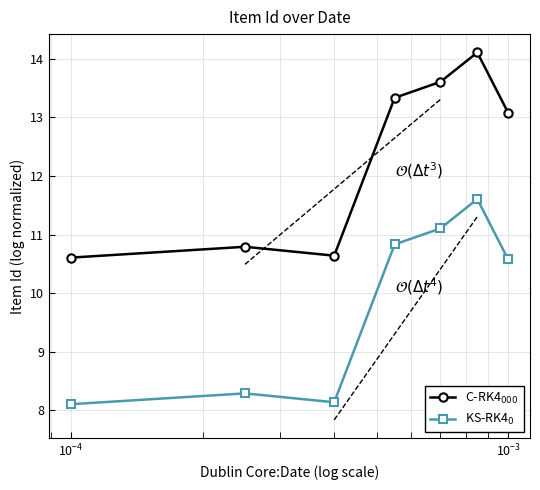

True or false: C-RK4$_{000}$ and KS-RK4$_0$ cross at least once.

False